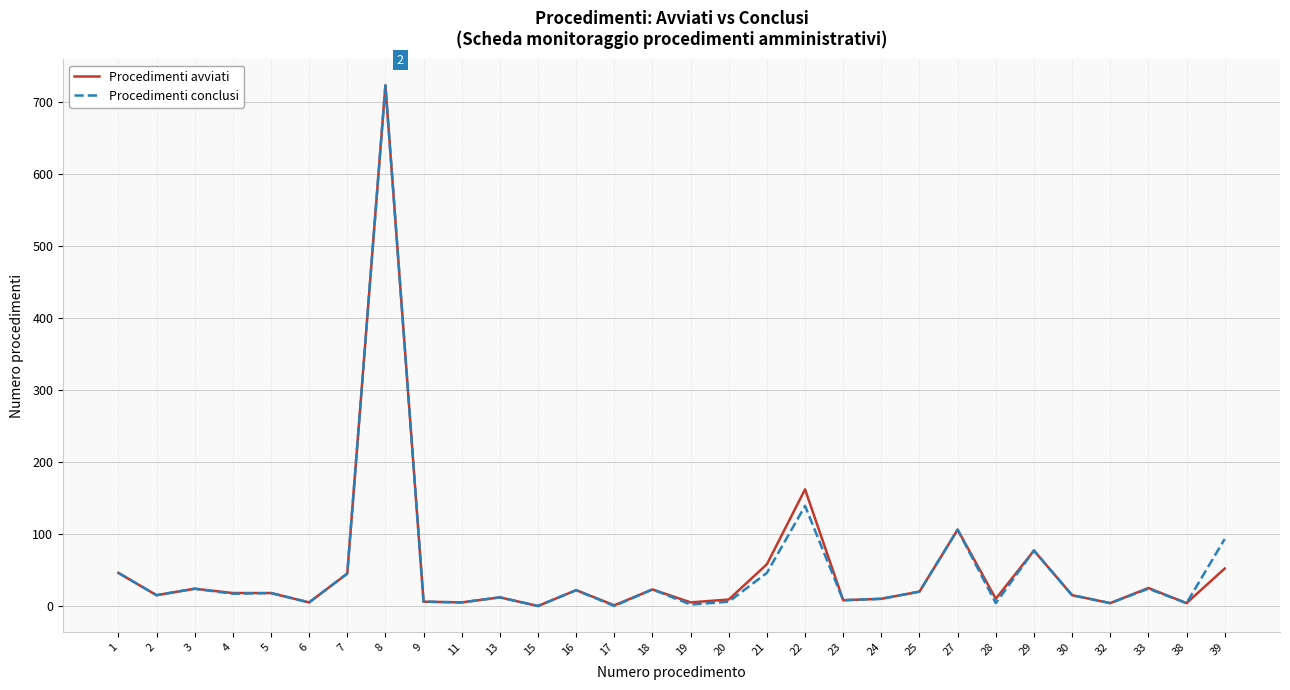

Read the Procedimenti avviati value at 24.

10